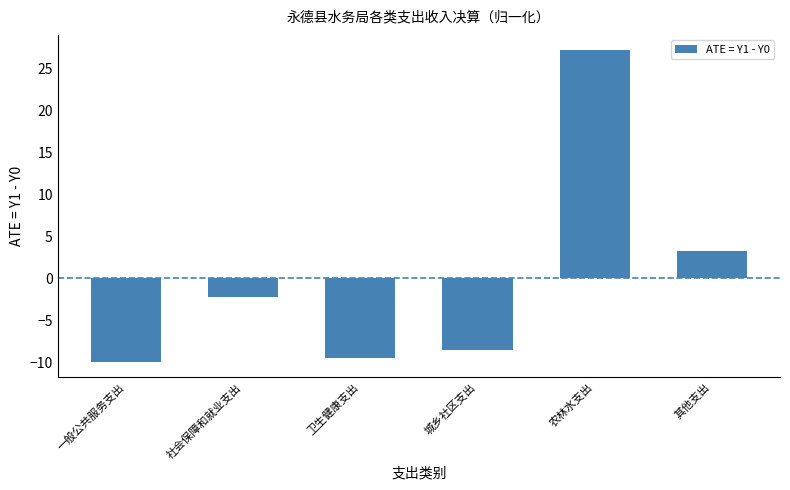

What is the change in value from 社会保障和就业支出 to 其他支出?

+5.5